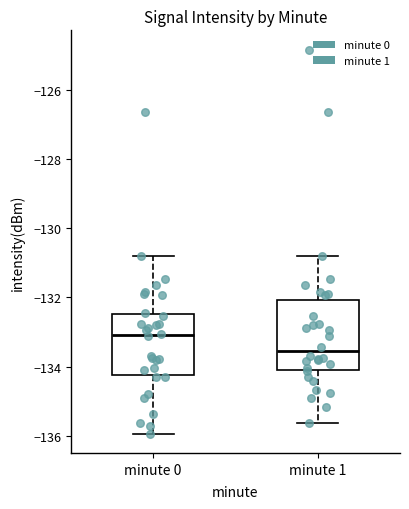

Which box has the lowest median line?

minute 1